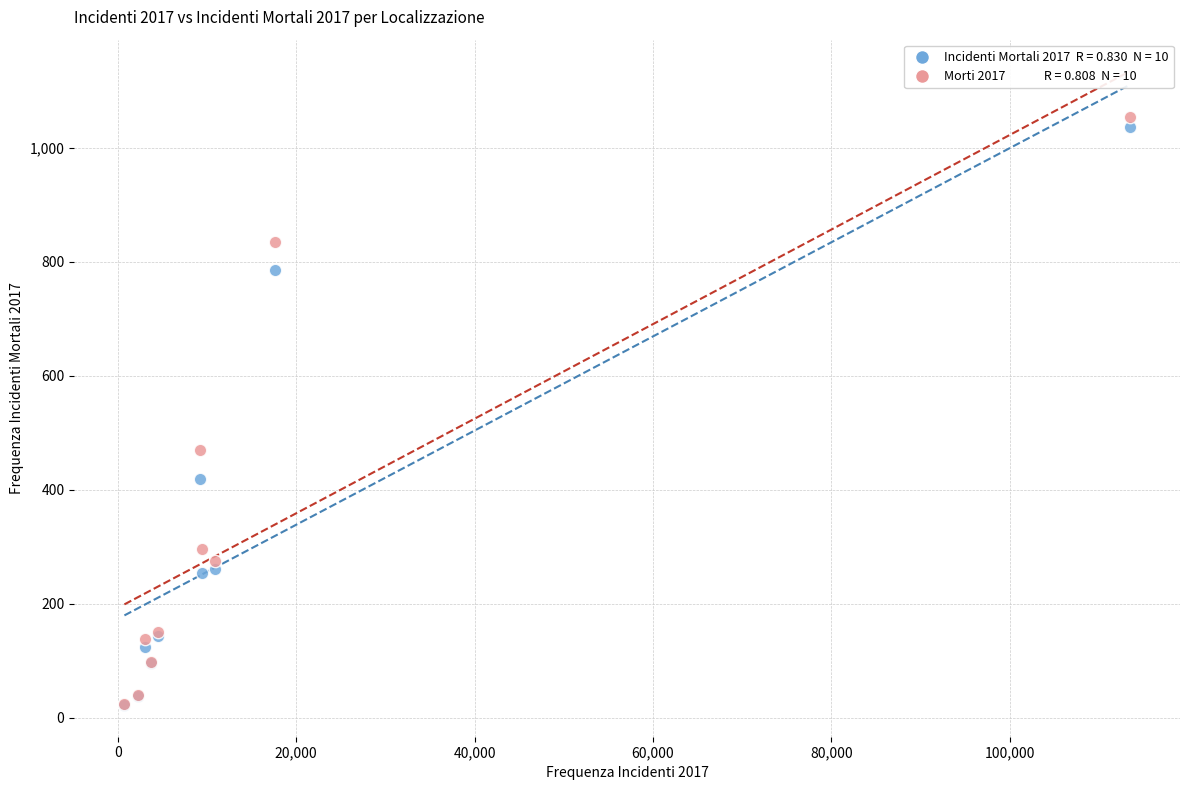

Across all series, what Y value is closest to 538?

470